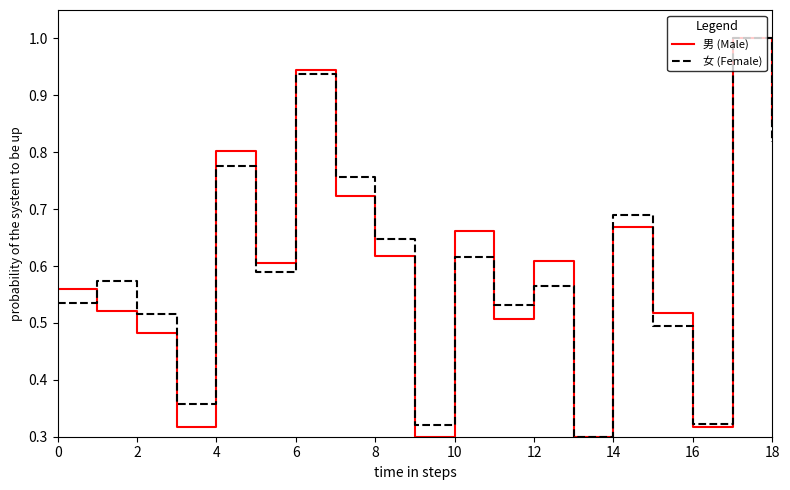

At how many categories does at least one series exceed 0?

19